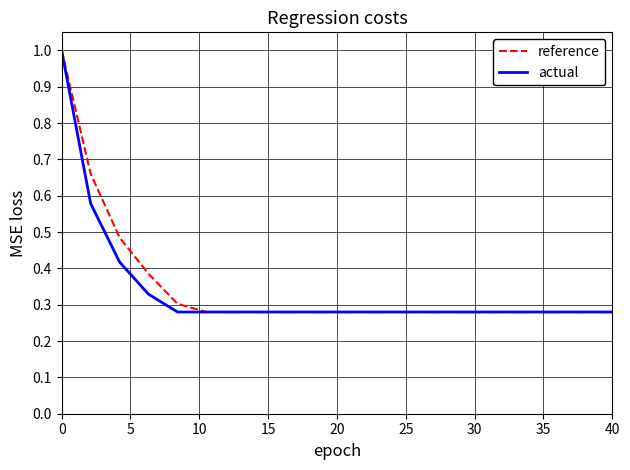

What is the maximum value shown in the chart?

1.0